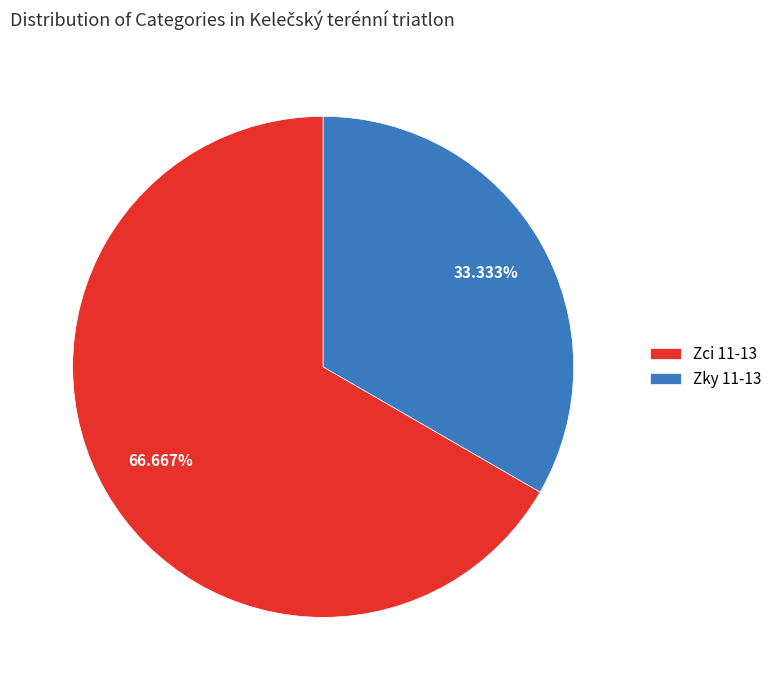

Is Zky 11-13 the majority of the pie?

No